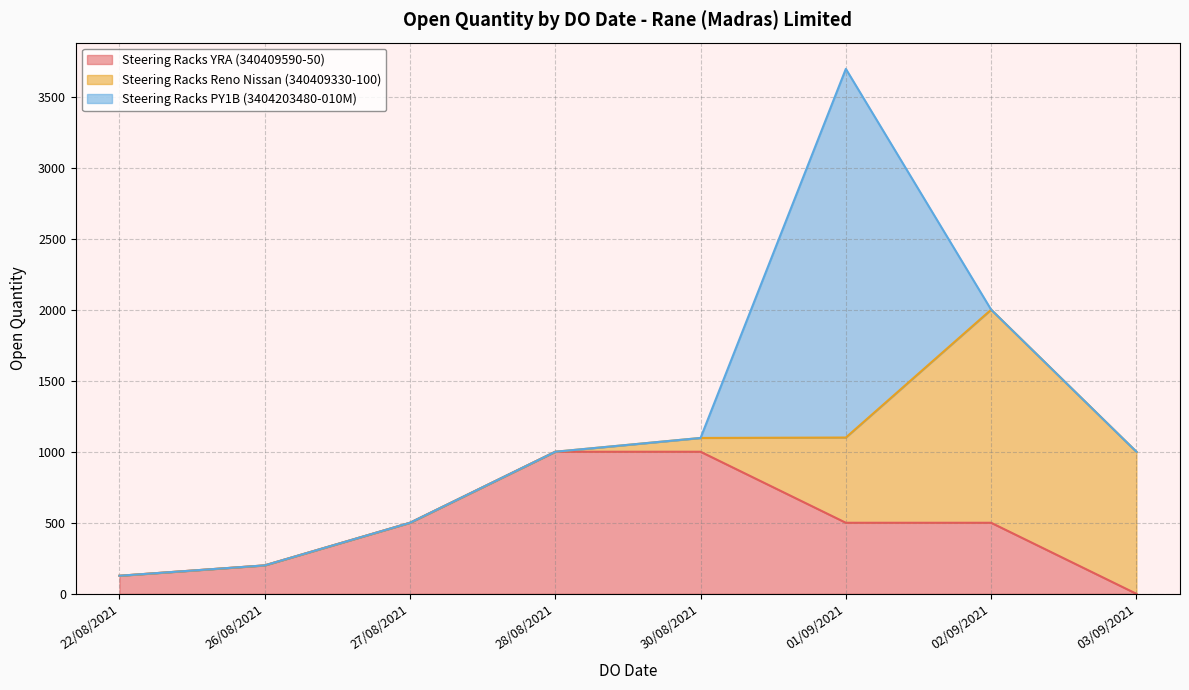

Reading right to left, transcribe all the data shown in this chart.

2595	1000	1500	600	97	500	500	1000	1000	500	200	127